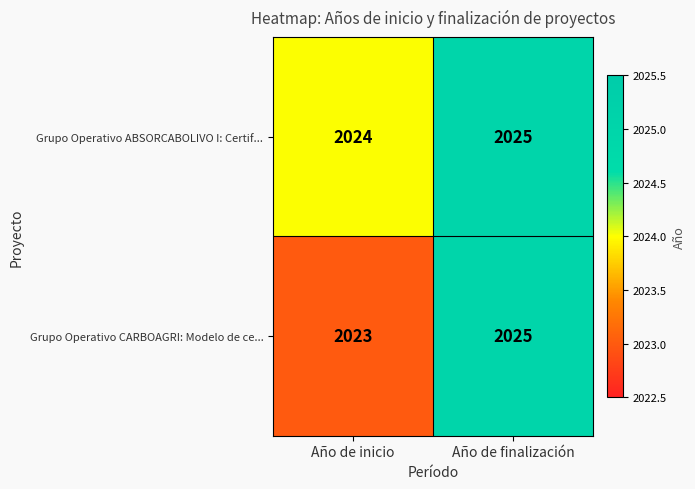

Which series has the largest total across all categories?

Grupo Operativo ABSORCABOLIVO I: Certif...